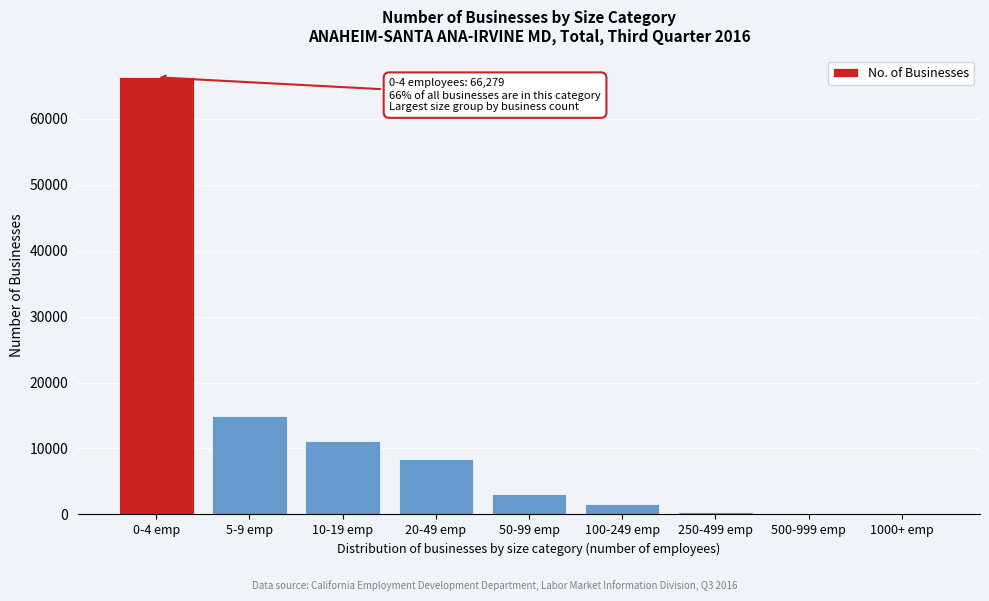

What is the sum of all values?

105928